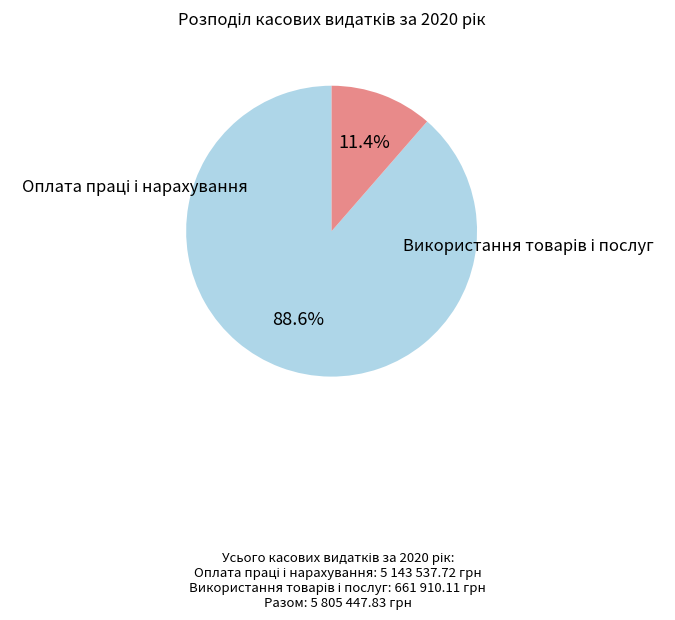

Combined, what portion of the pie is Оплата праці і нарахування and Використання товарів і послуг?

100.0%